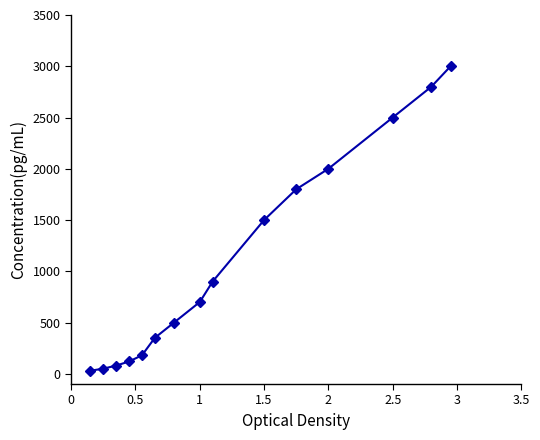

What is the sum of all values?

16510